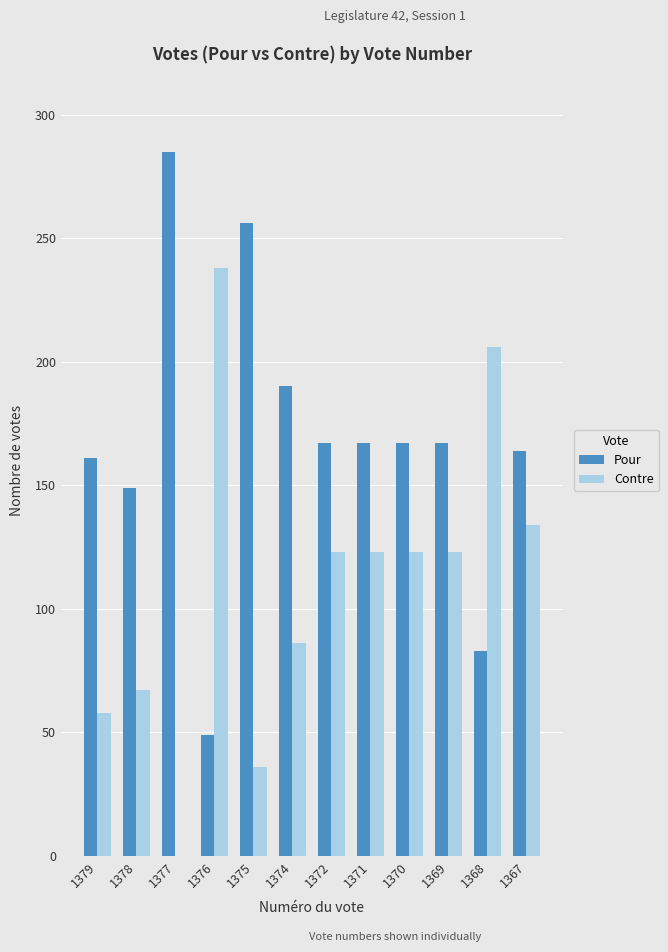

Reading left to right, transcribe all the data shown in this chart.

Pour: 161	149	285	49	256	190	167	167	167	167	83	164
Contre: 58	67	0	238	36	86	123	123	123	123	206	134